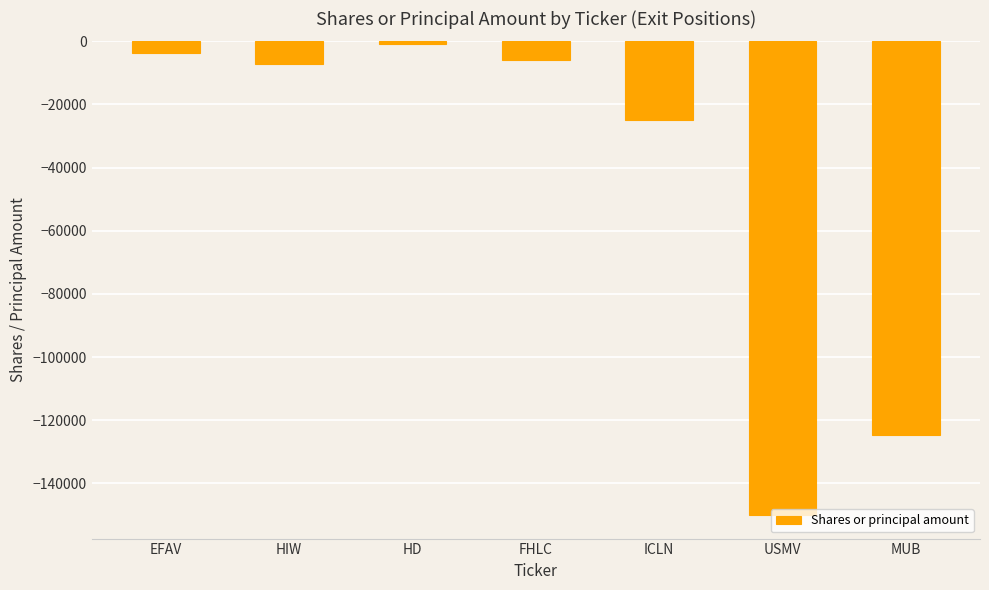

What is the label of the 2nd bar from the right?

USMV